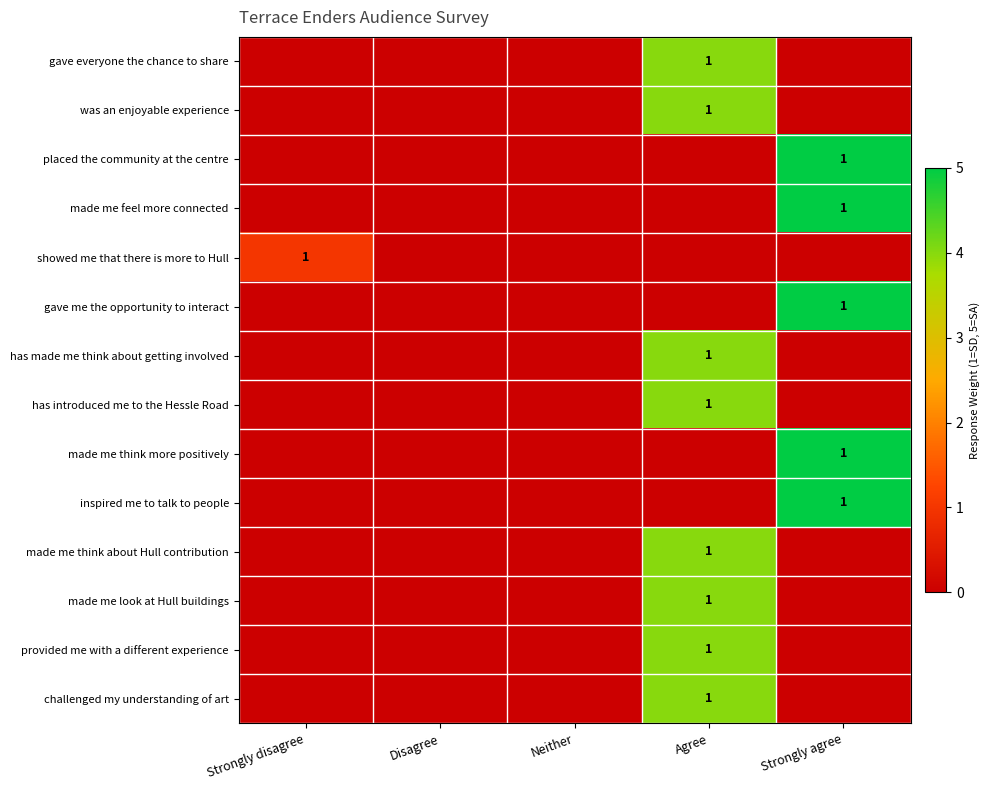

How many series are shown in this chart?

14